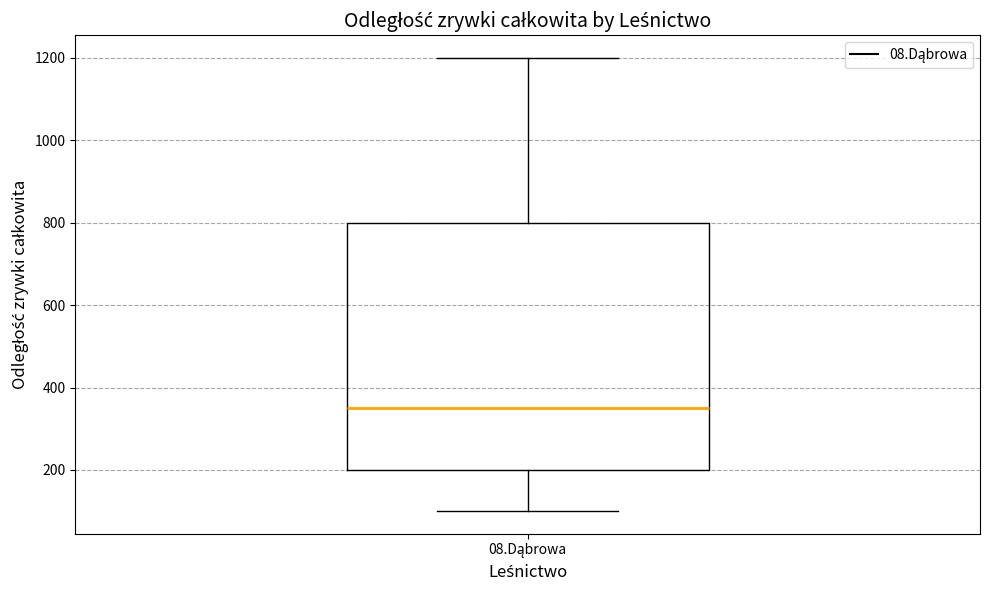

Read this box plot against the y-axis: the position of the median line, the range covered by the box, and the ends of both whiskers. The values are not printed on the chart, so give them approximately, as read against the axis.

median 360, box 200 to 800, whiskers 100 to 1200